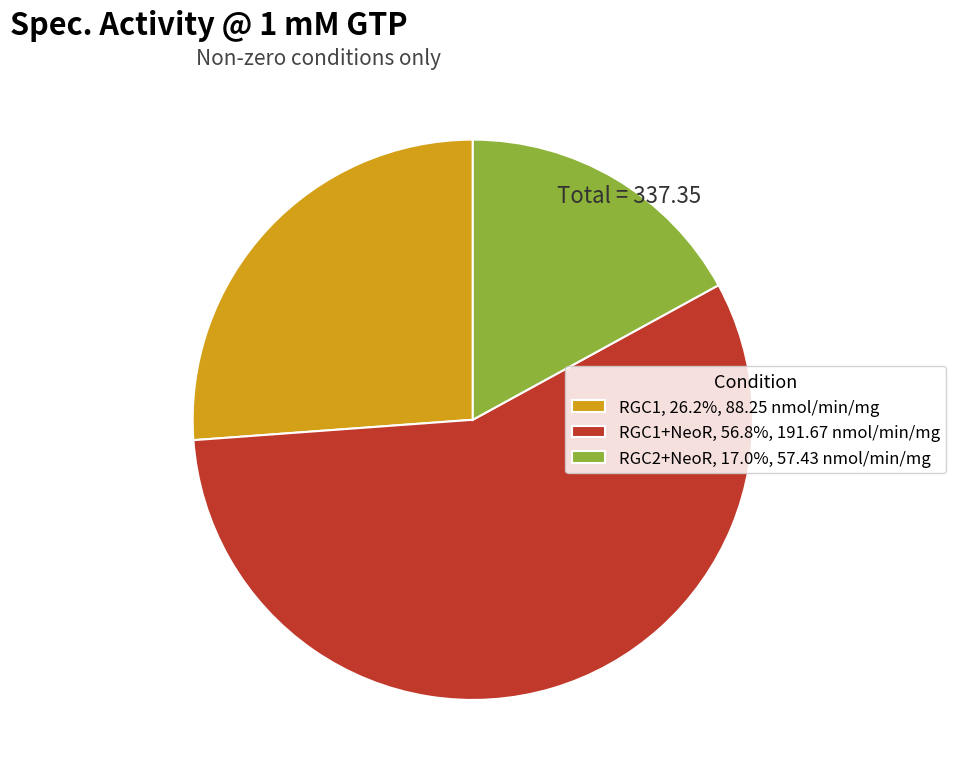

Is there a majority slice in this chart?

Yes